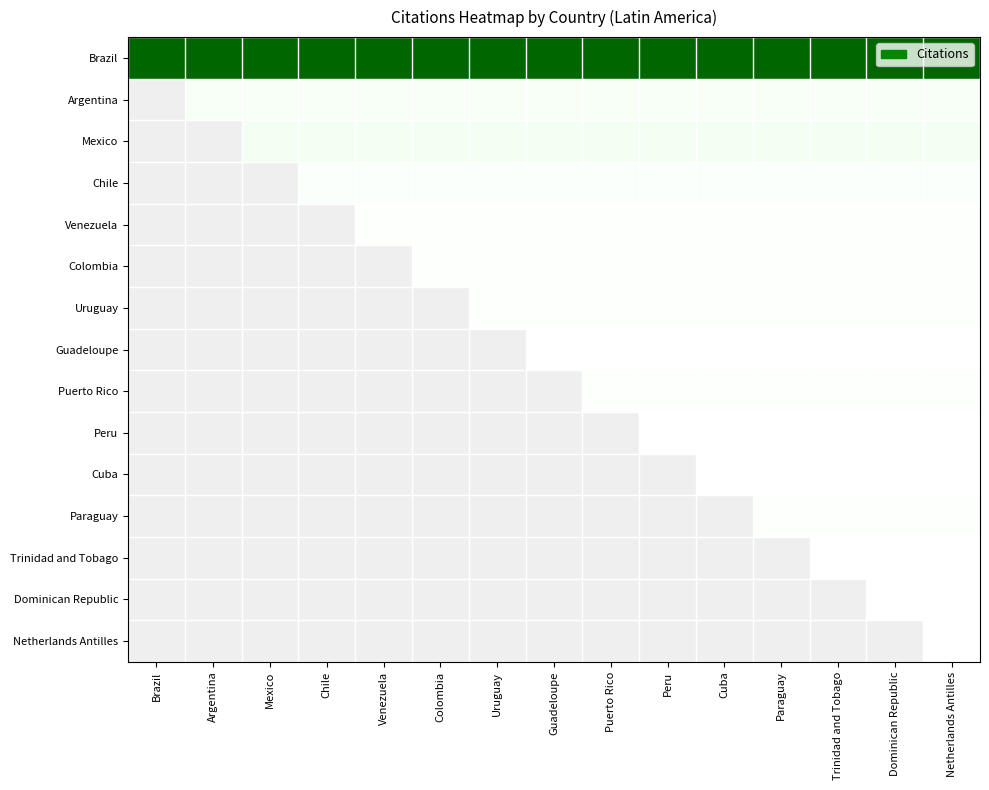

At Puerto Rico, list the series in order from largest to smallest.

Brazil, Mexico, Argentina, Chile, Uruguay, Puerto Rico, Venezuela, Colombia, Guadeloupe, Peru, Cuba, Paraguay, Trinidad and Tobago, Dominican Republic, Netherlands Antilles